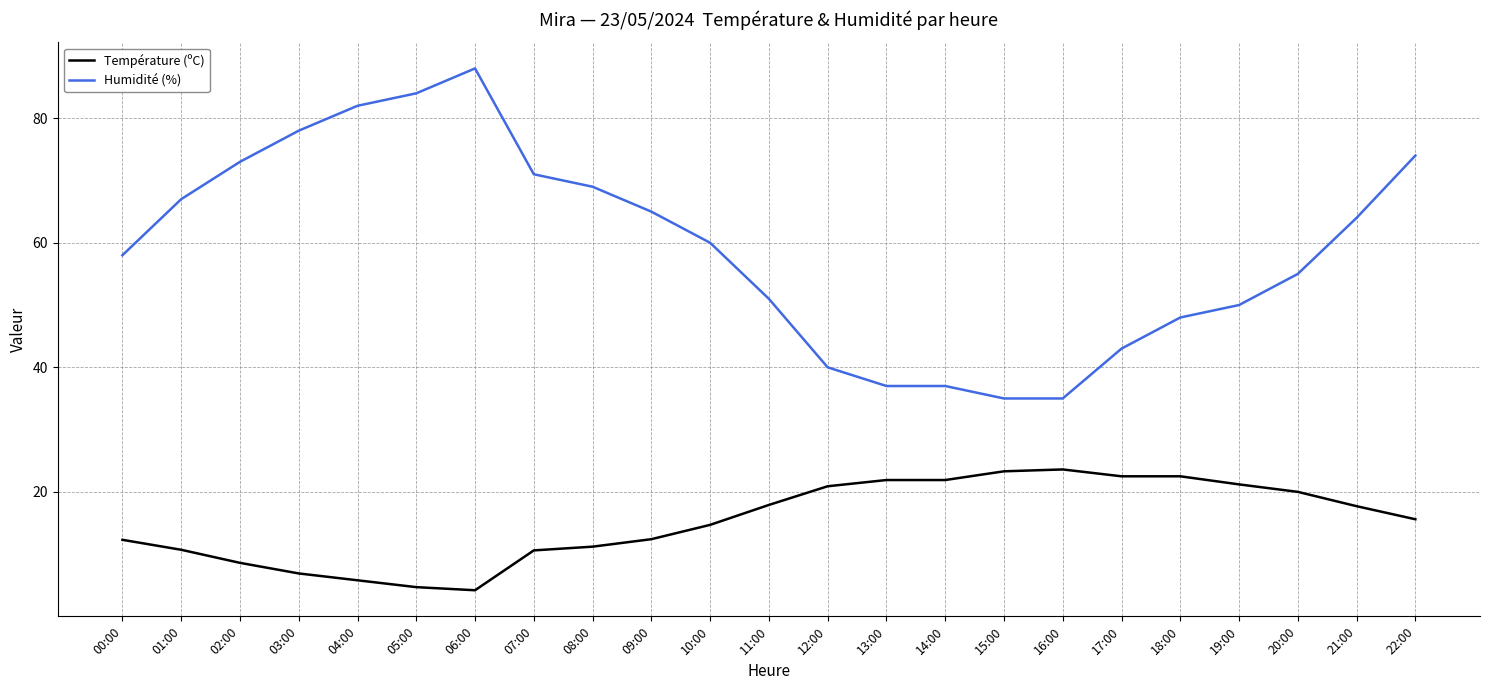

List the series in order of their peak value, lowest first.

Température (ºC), Humidité (%)